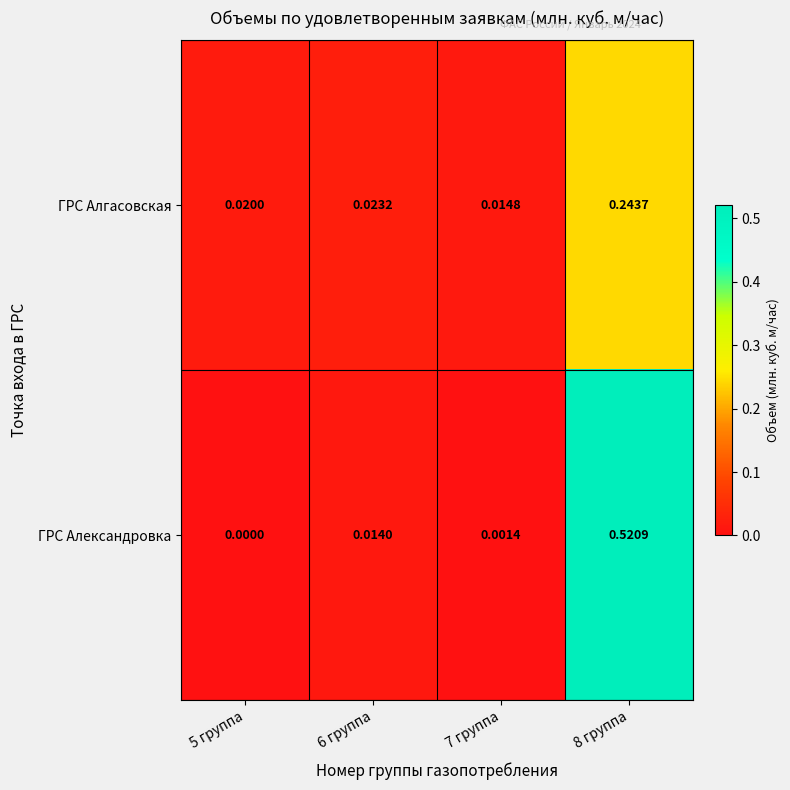

Between 6 группа and 8 группа, which series saw the biggest shift?

ГРС Александровка